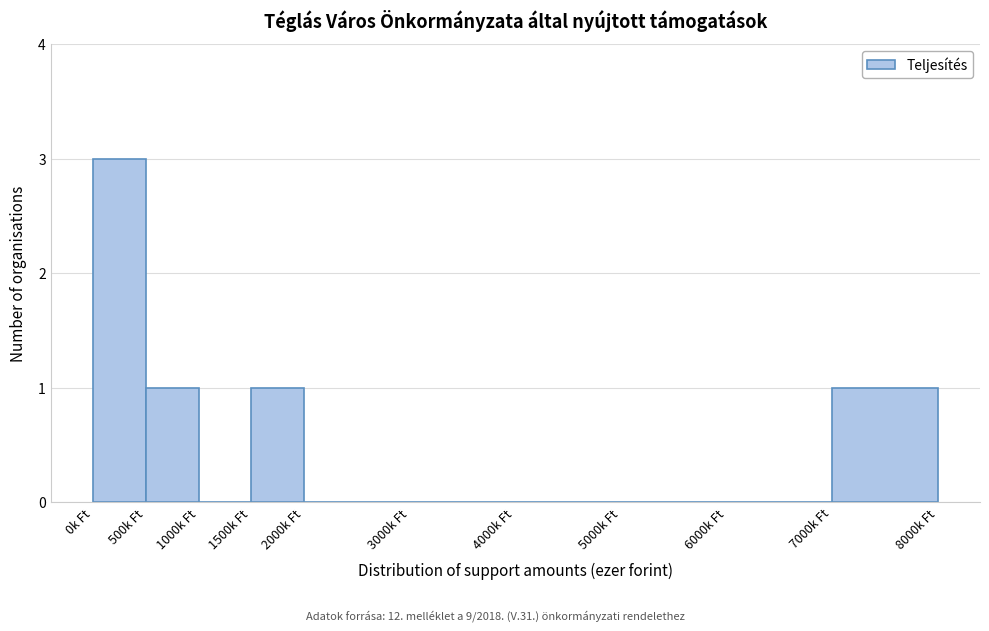

Reading left to right, transcribe this chart: for each bar, give the range it covers on the x-axis and its height. The values are not printed on the chart, so give them approximately, as read against the axis.

0 to 500: 3
500 to 1000: 1
1000 to 1500: 0
1500 to 2000: 1
2000 to 3000: 0
3000 to 4000: 0
4000 to 5000: 0
5000 to 6000: 0
6000 to 7000: 0
7000 to 8000: 1